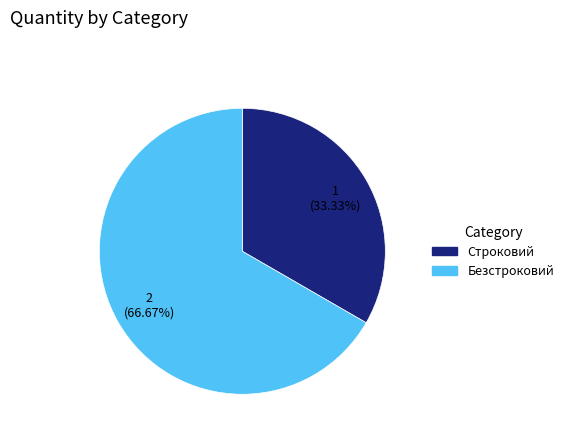

How many segments does this pie chart have?

2